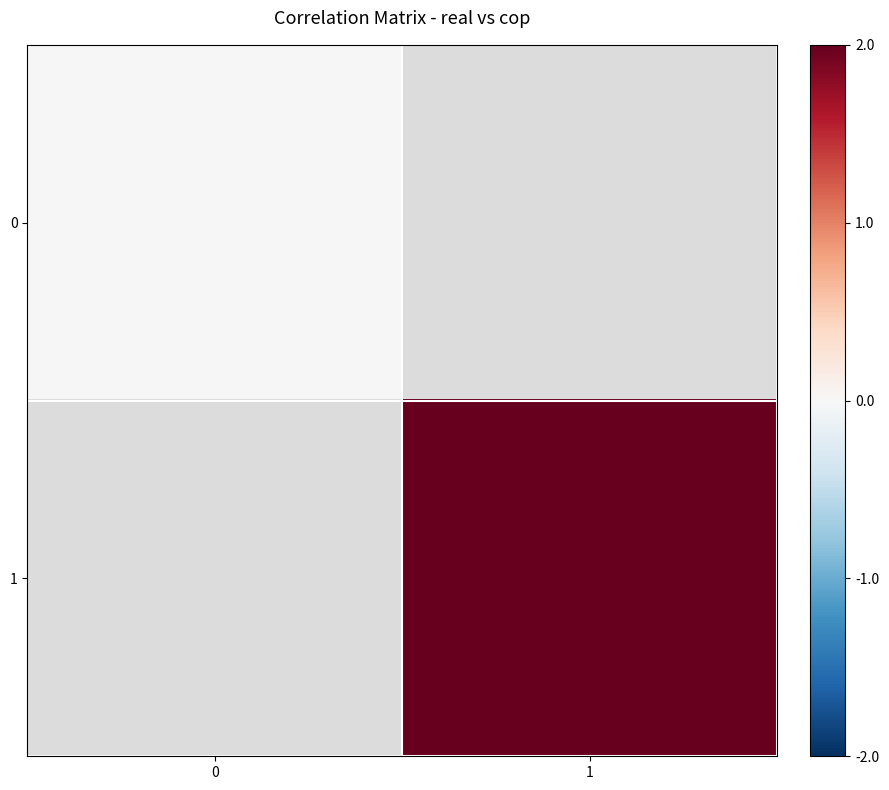

What is the maximum value shown in the chart?

2773.0